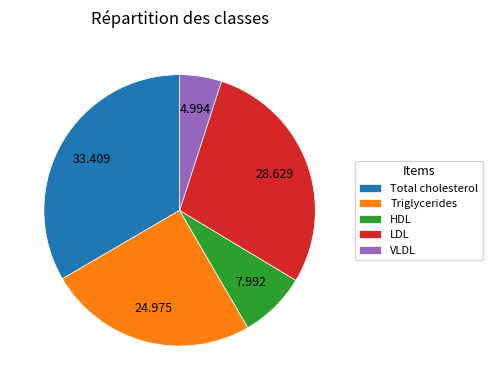

Approximately how many times larger is the value at Triglycerides compared to HDL?

3.1